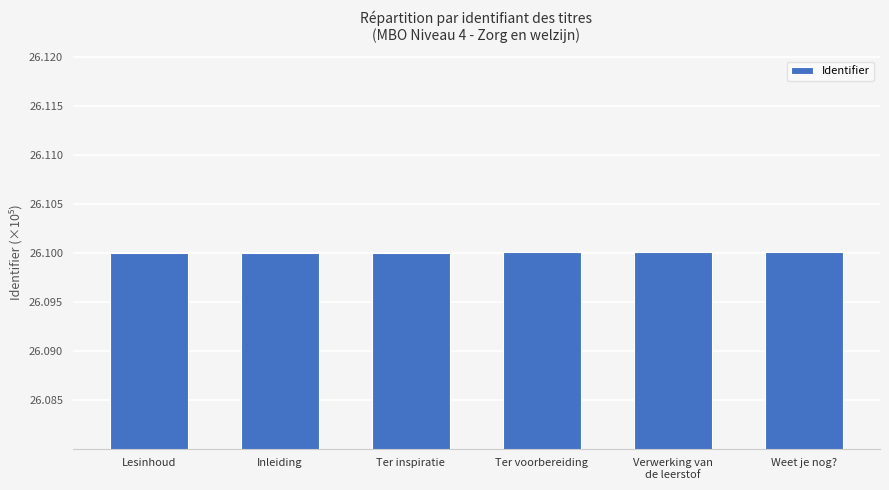

What position from the left is Ter voorbereiding?

4